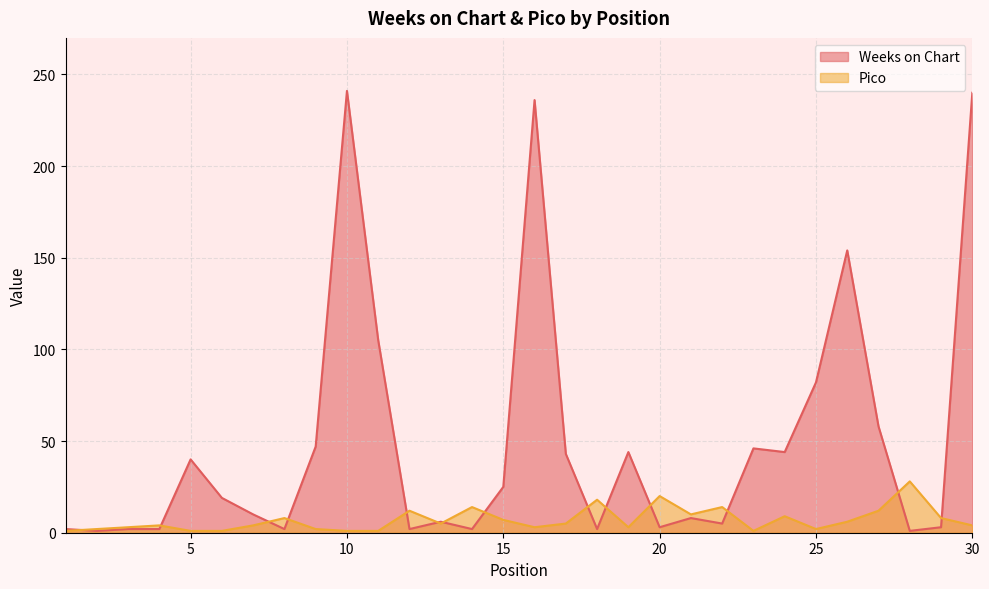

At which category does Weeks on Chart reach its first local valley?

2